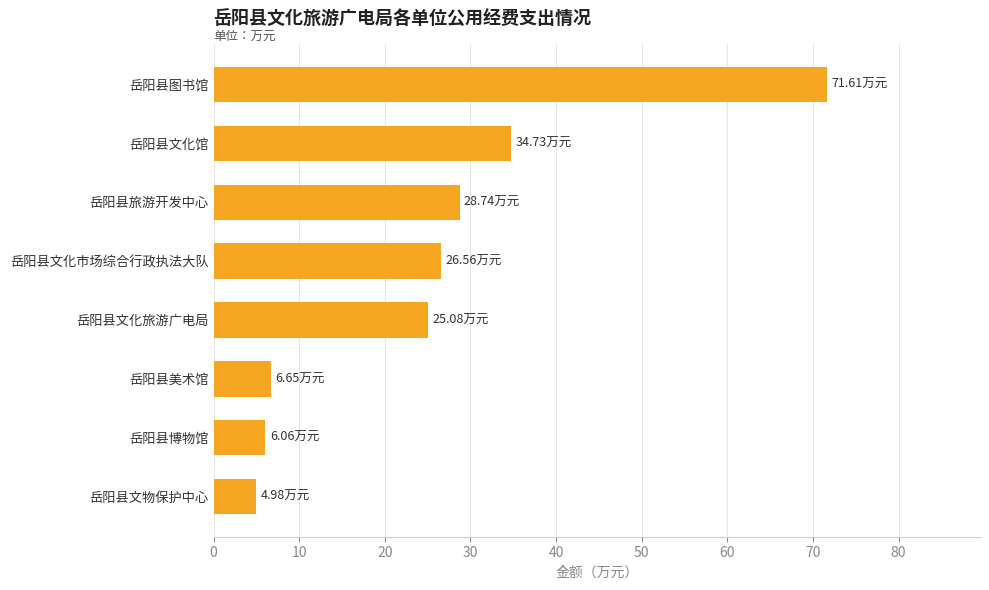

How many series are shown in this chart?

1